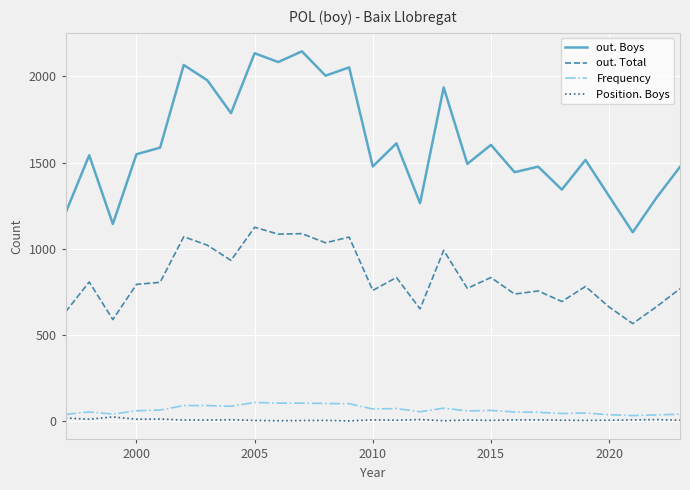

What is the maximum value for Frequency?

110